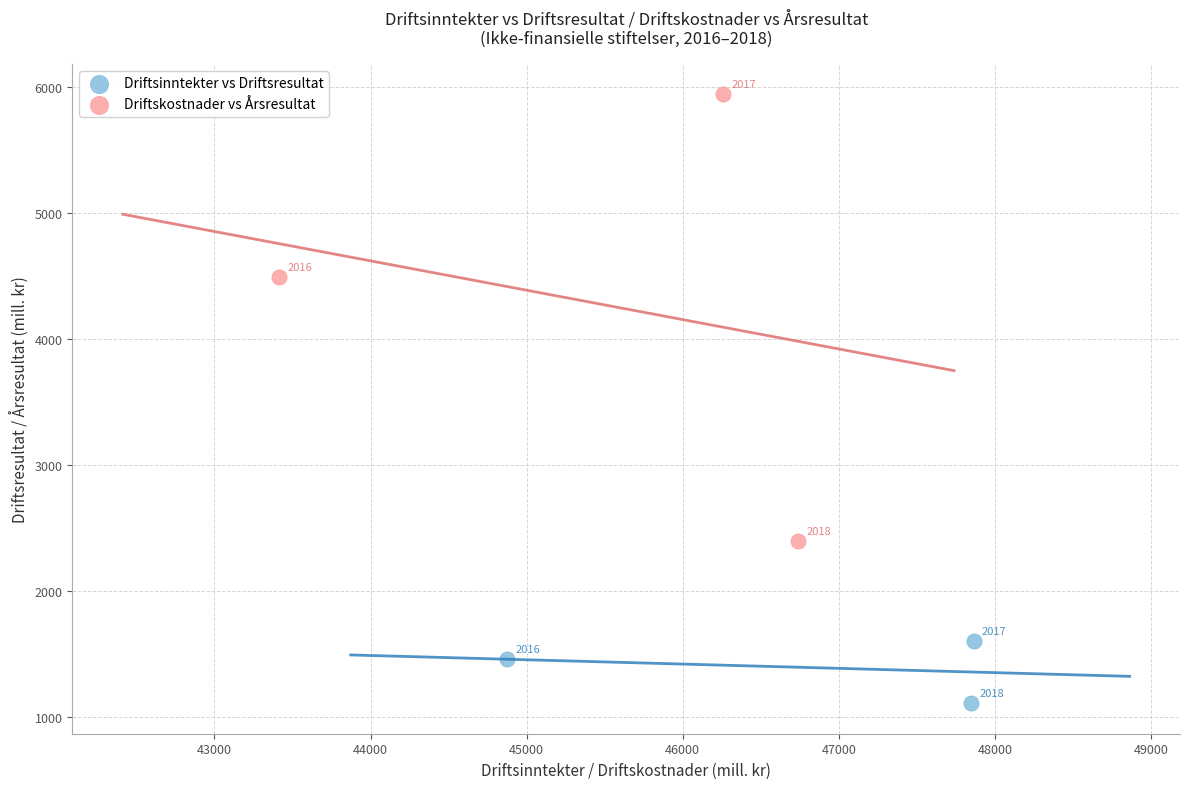

Which series reaches the minimum Y coordinate?

Driftsinntekter vs Driftsresultat